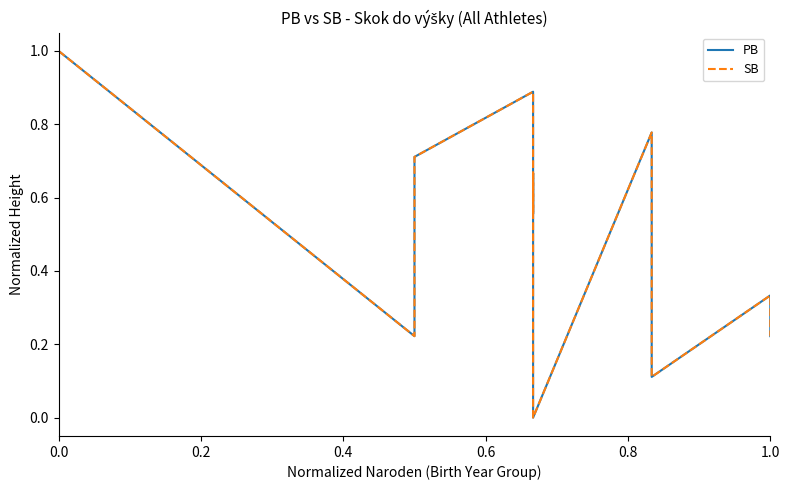

The SB series shows 0.3 at 1.0. True or false?

True